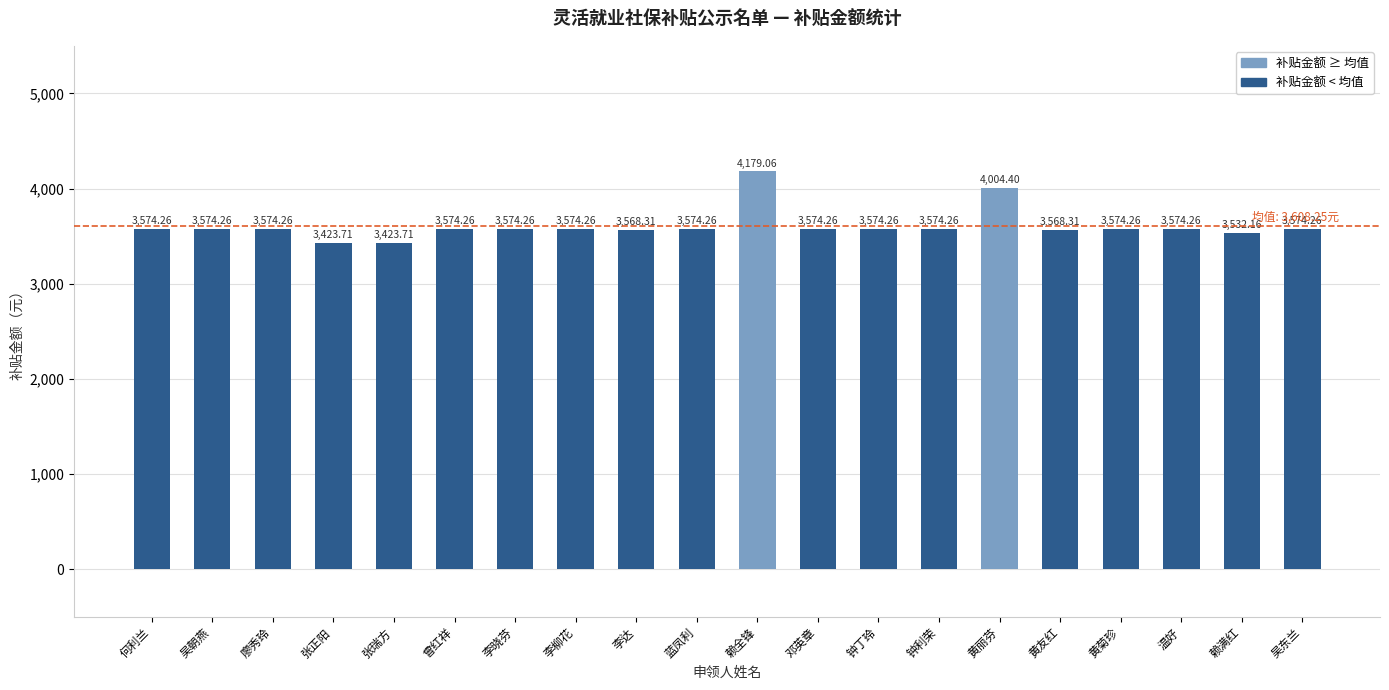

Reading left to right, what are all the values shown in this chart?

3574.3	3574.3	3574.3	3423.7	3423.7	3574.3	3574.3	3574.3	3568.3	3574.3	4179.1	3574.3	3574.3	3574.3	4004.4	3568.3	3574.3	3574.3	3532.2	3574.3